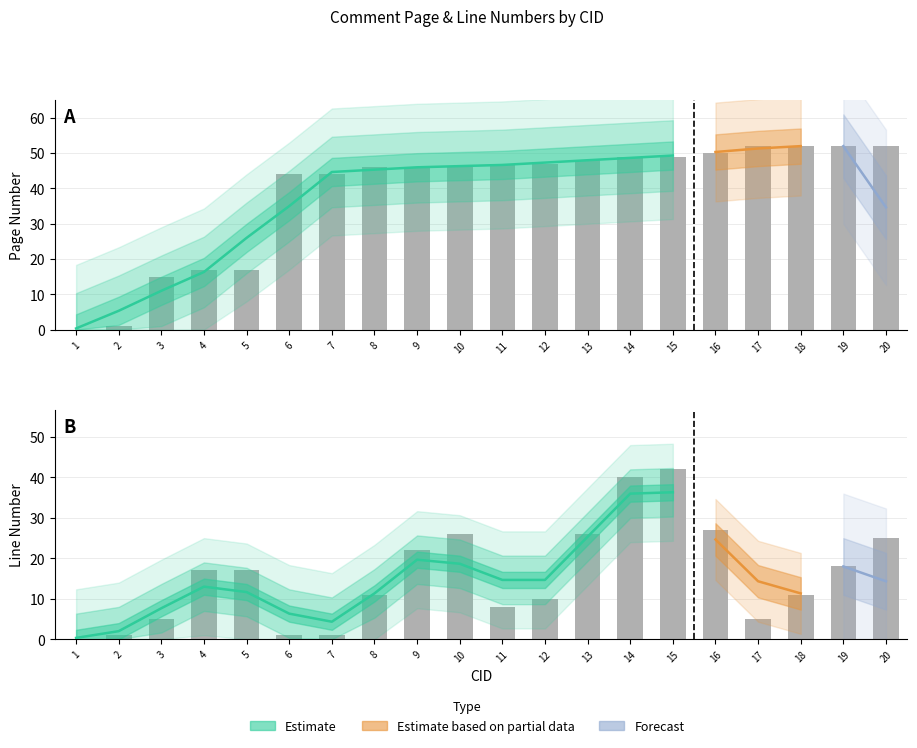

The value of Page at 17 is 52. True or false?

True